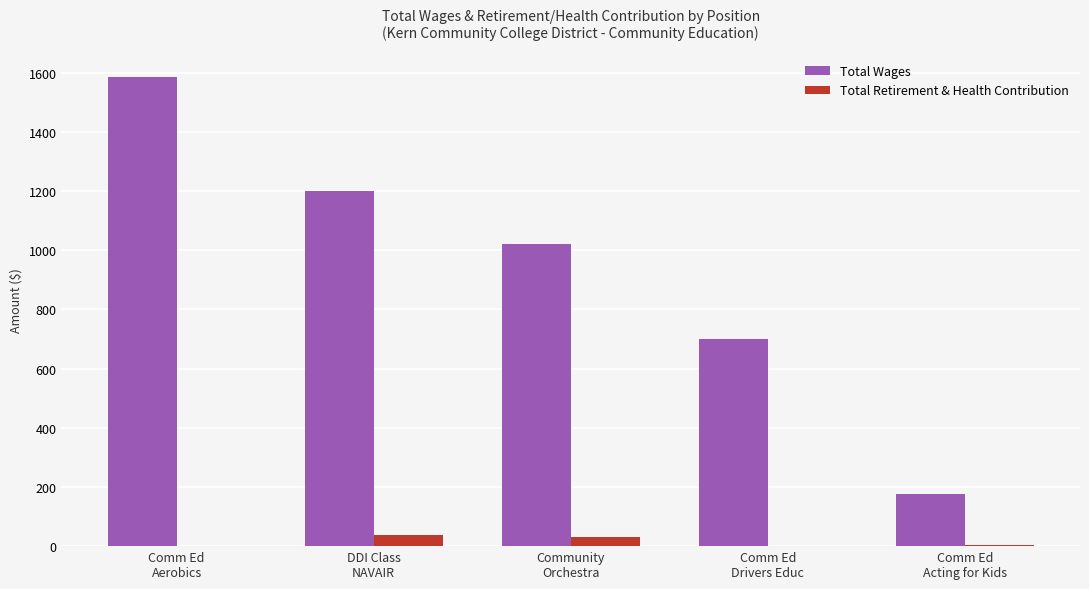

At which label does Total Retirement & Health Contribution first exceed 5?

DDI Class
NAVAIR